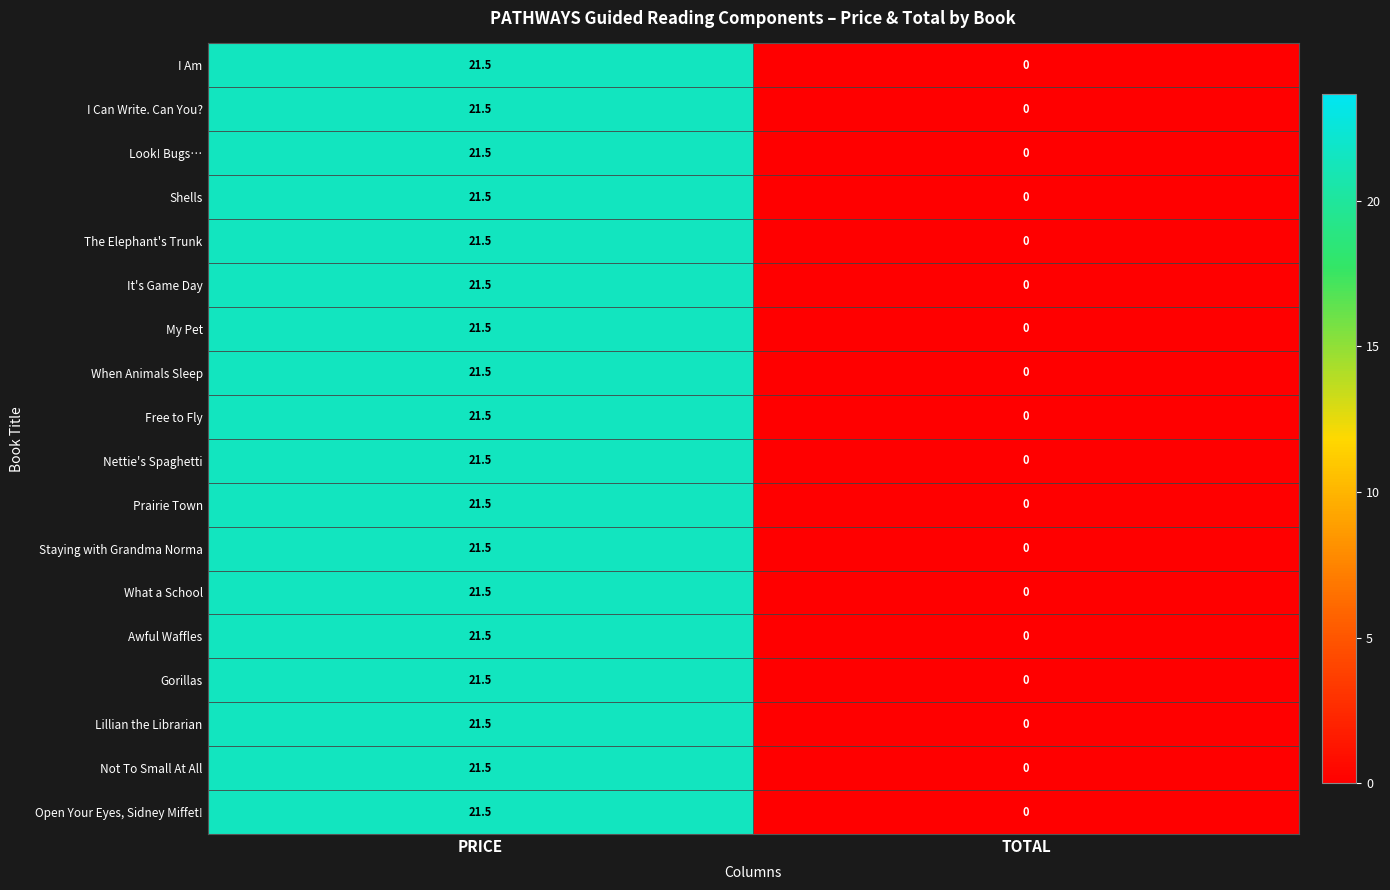

How many series are shown in this chart?

18